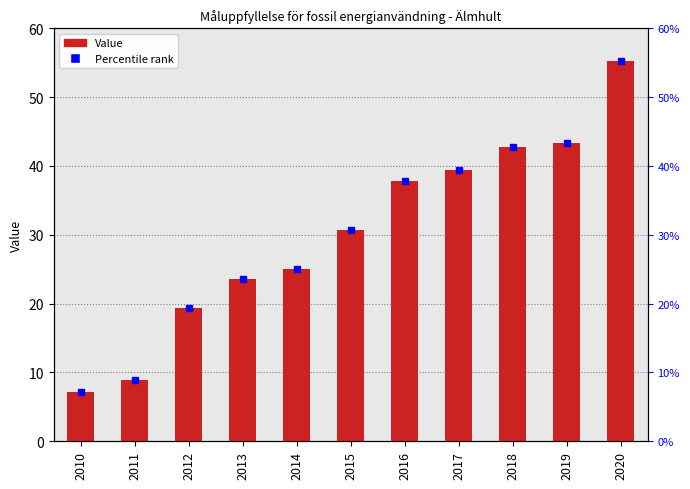

What is the change in value from 2012 to 2017?

+20.1